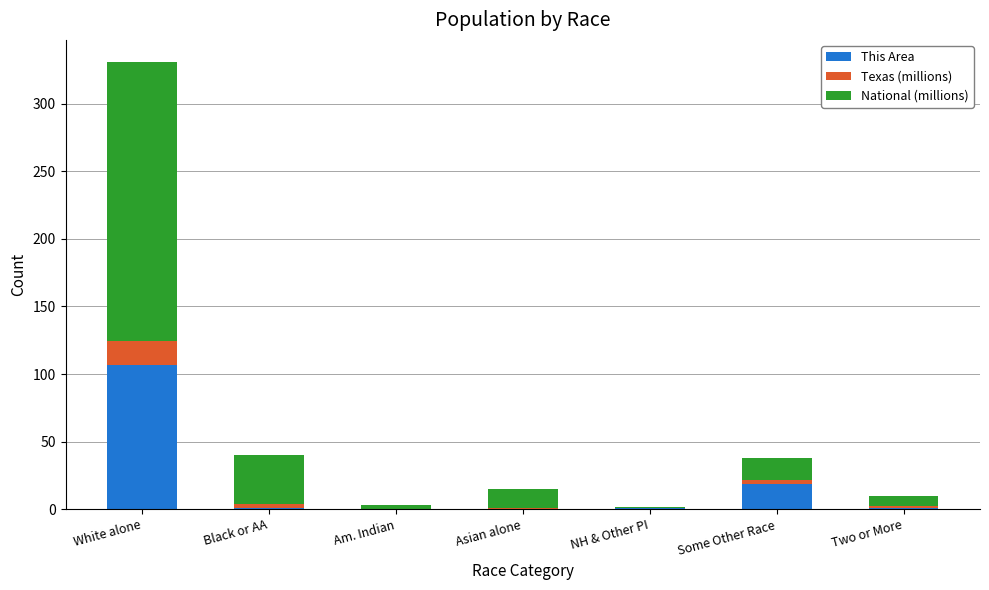

At which label does This Area reach its peak?

White alone